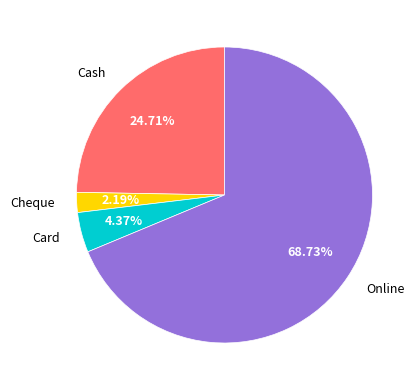

How many slices are in this pie chart?

4